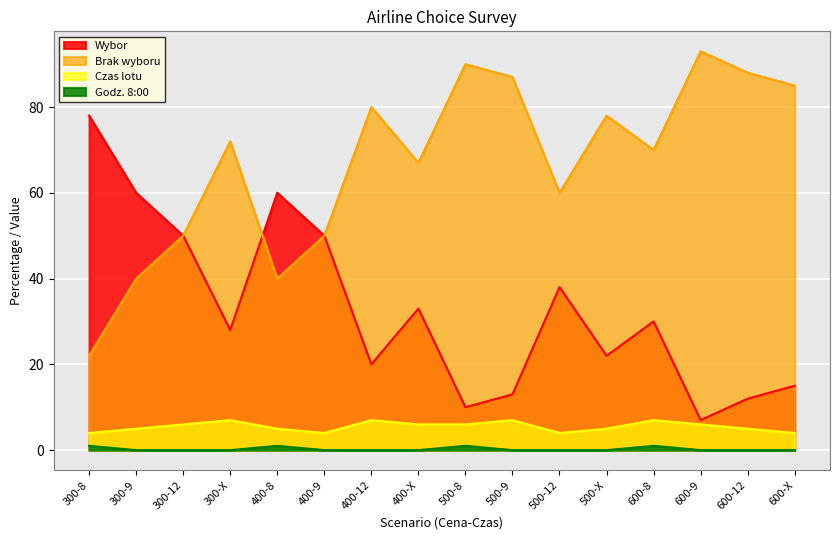

Is it true that Wybor equals 50 at 300-12?

True